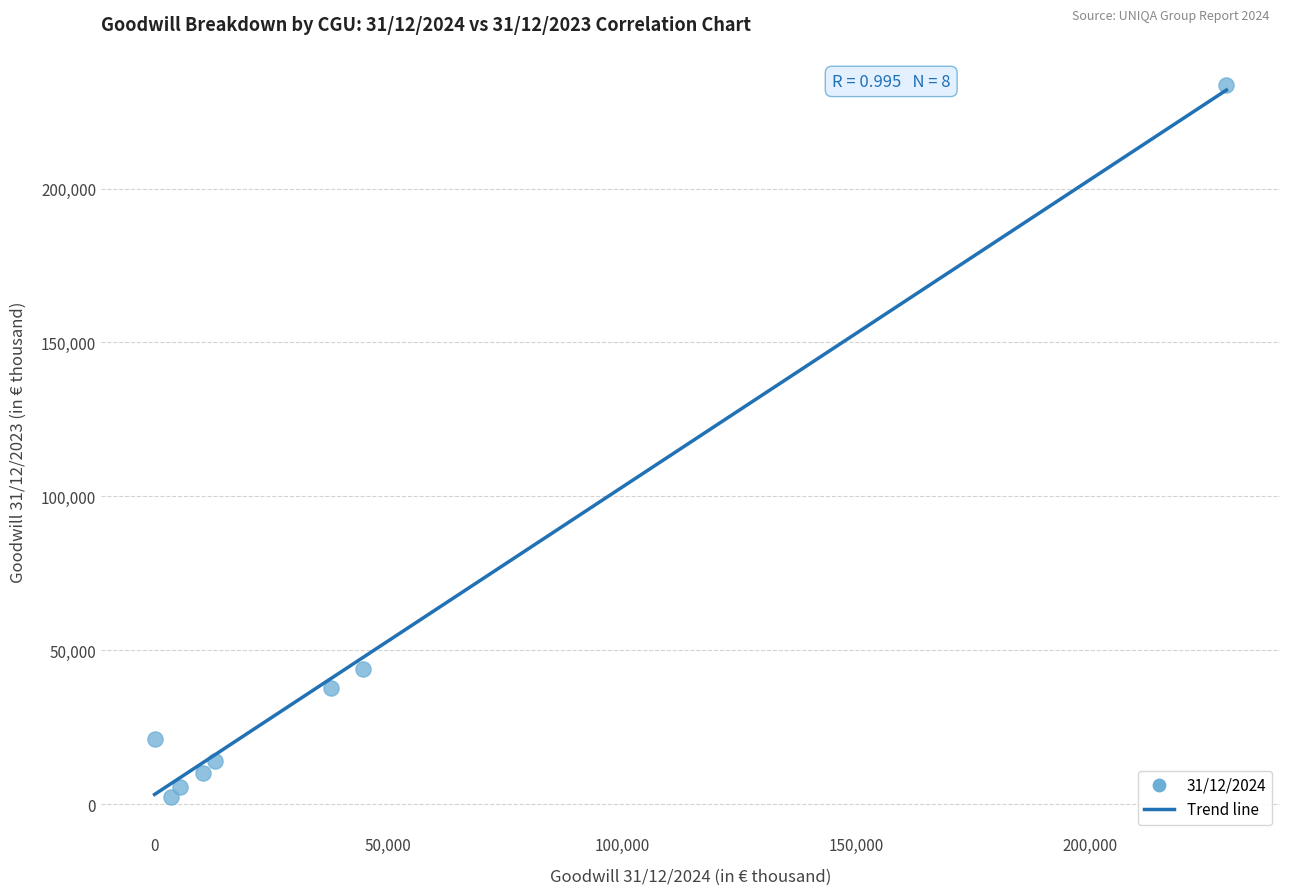

What is the range of Y values (max minus min)?

231261